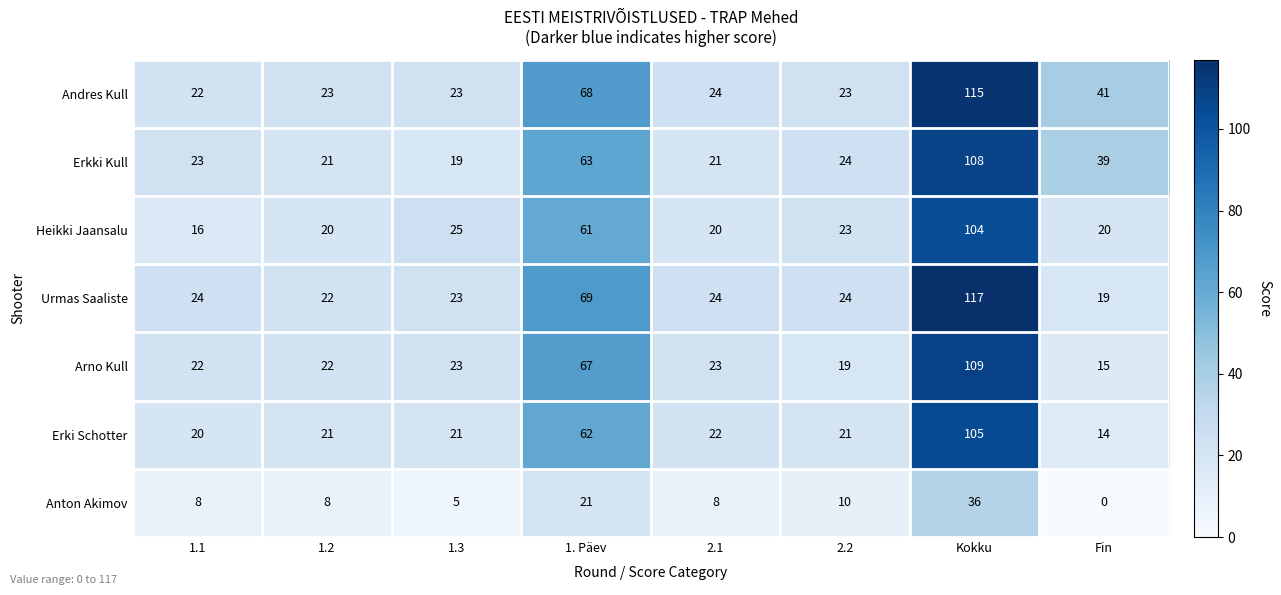

At how many categories does at least one series exceed 46?

2